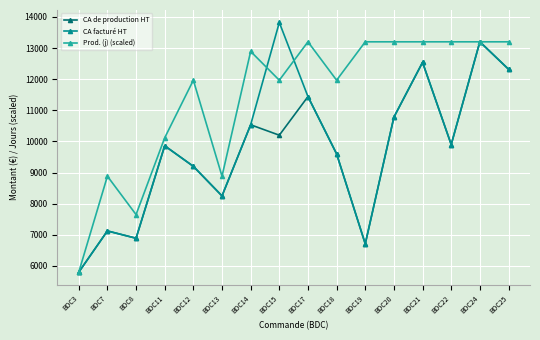

Which category has the highest value in the CA facturé HT series?

BDC15